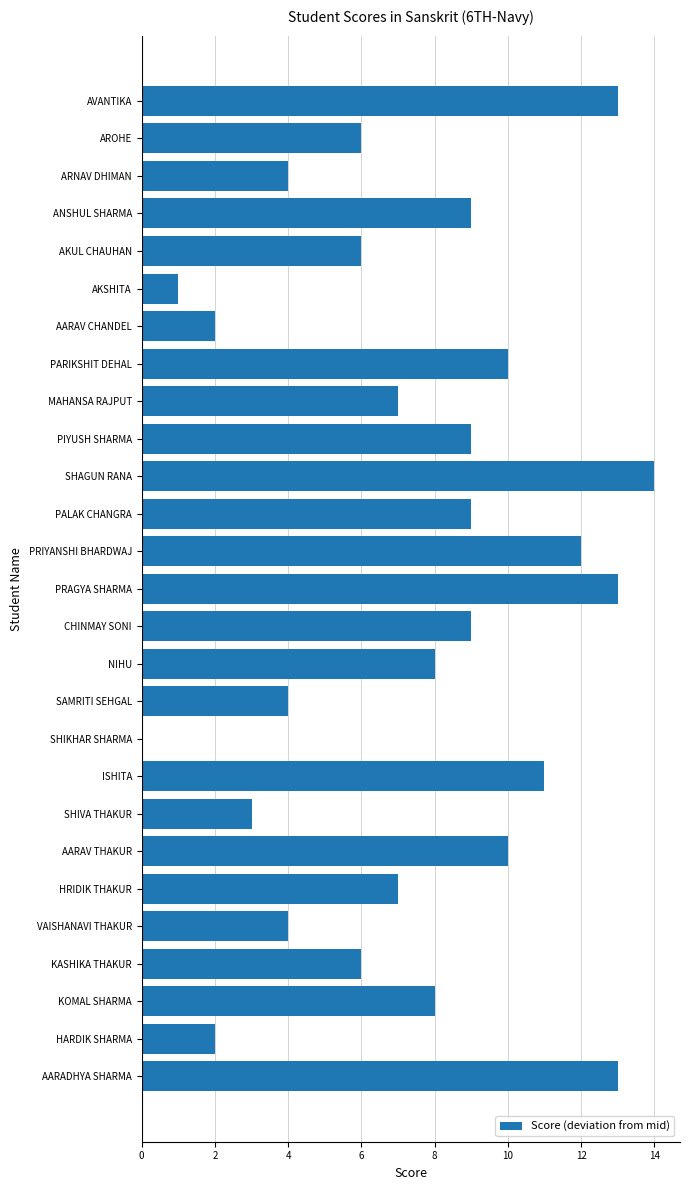

True or false: the data shows 2 at HARDIK SHARMA.

True